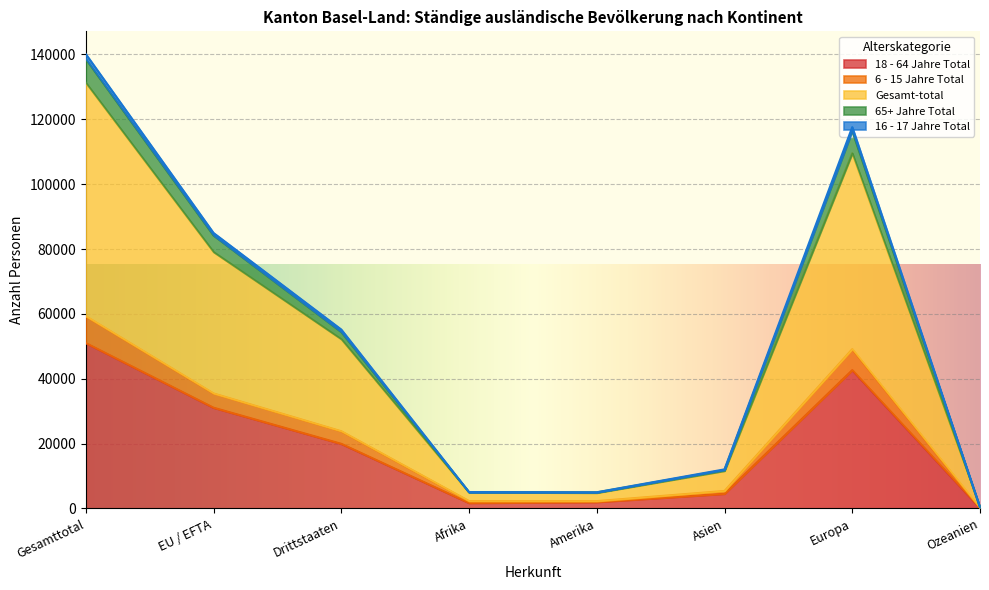

True or false: 18 - 64 Jahre Total and Gesamt-total cross at least once.

False